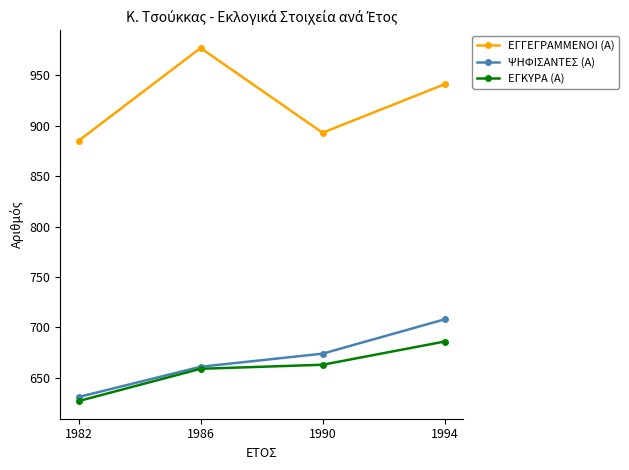

True or false: ΕΓΚΥΡΑ (Α) has more than 2 points higher than both neighbors.

False